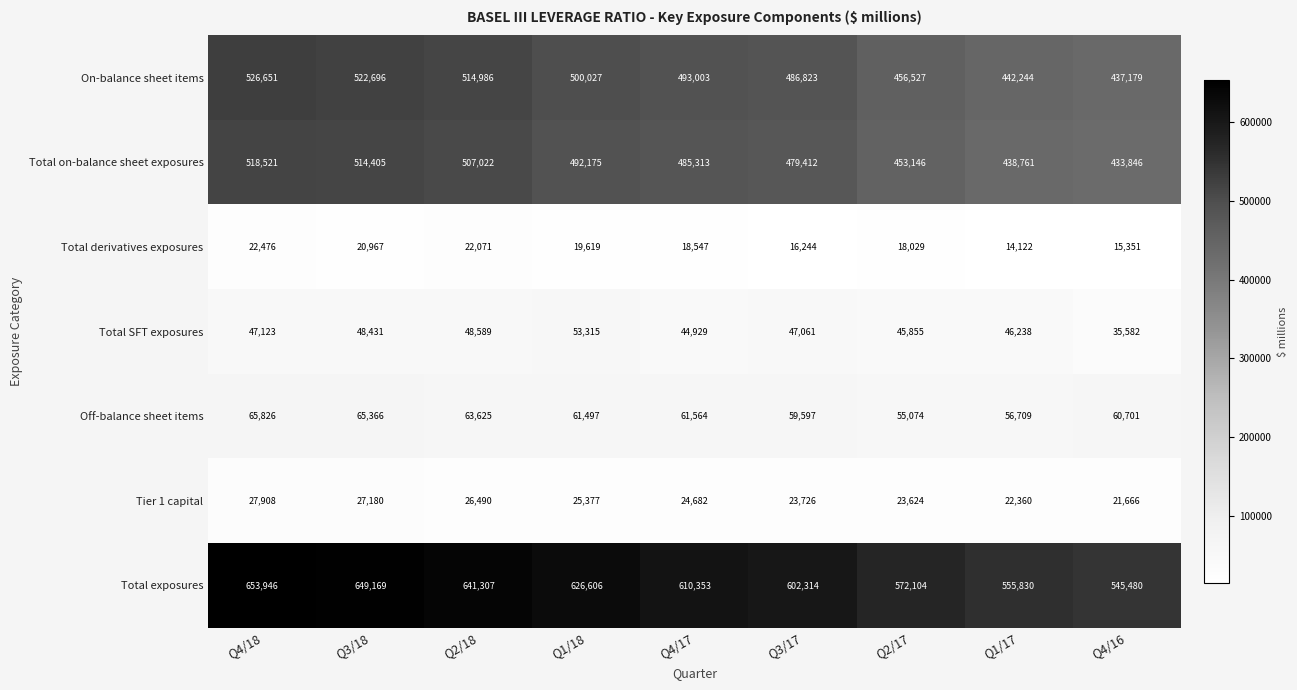

Which series has the largest range (max minus min)?

Total exposures